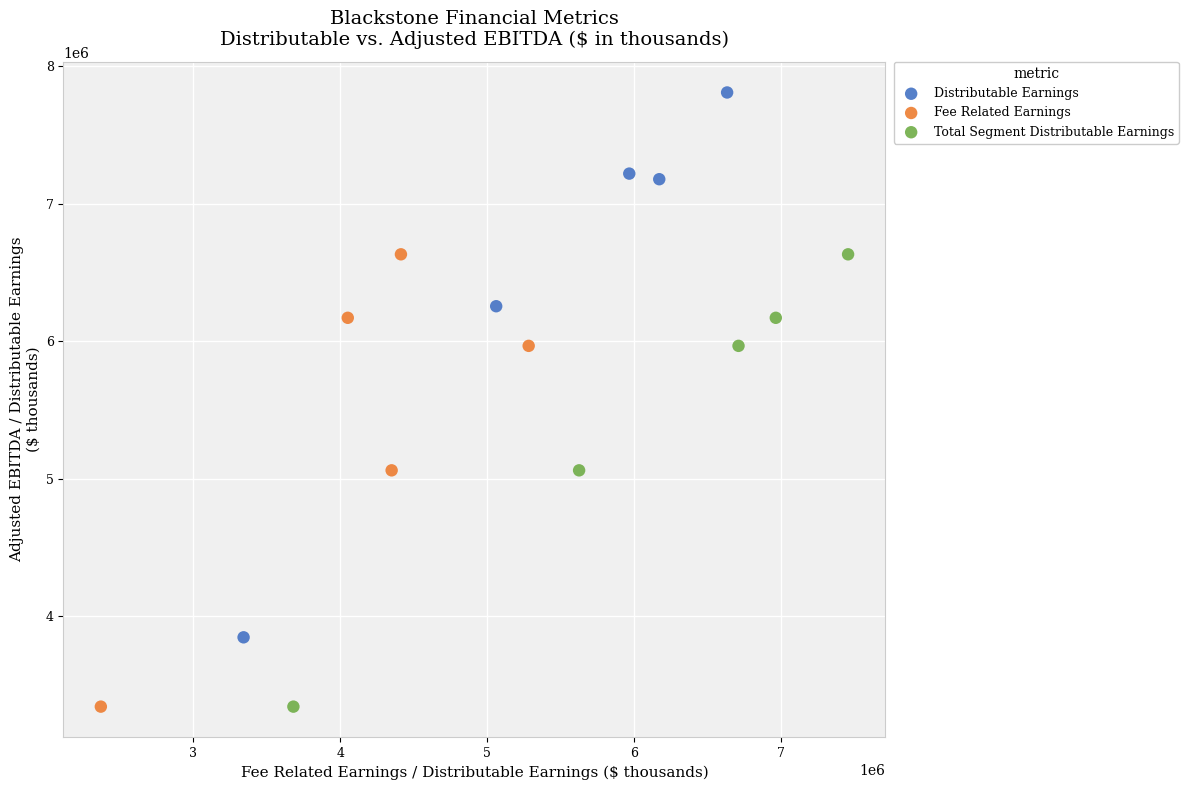

Which series contains the highest Y value?

Distributable Earnings